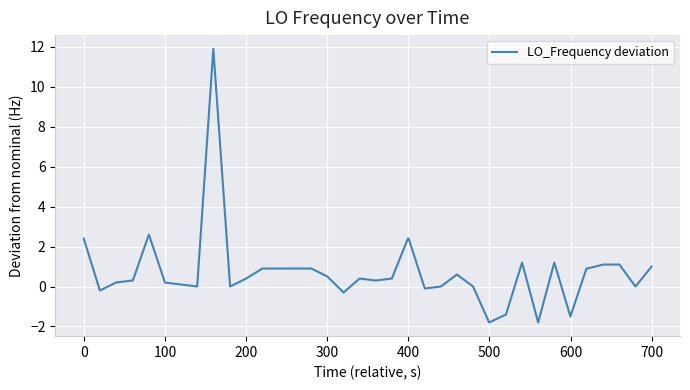

What is the greatest value displayed?

11.9